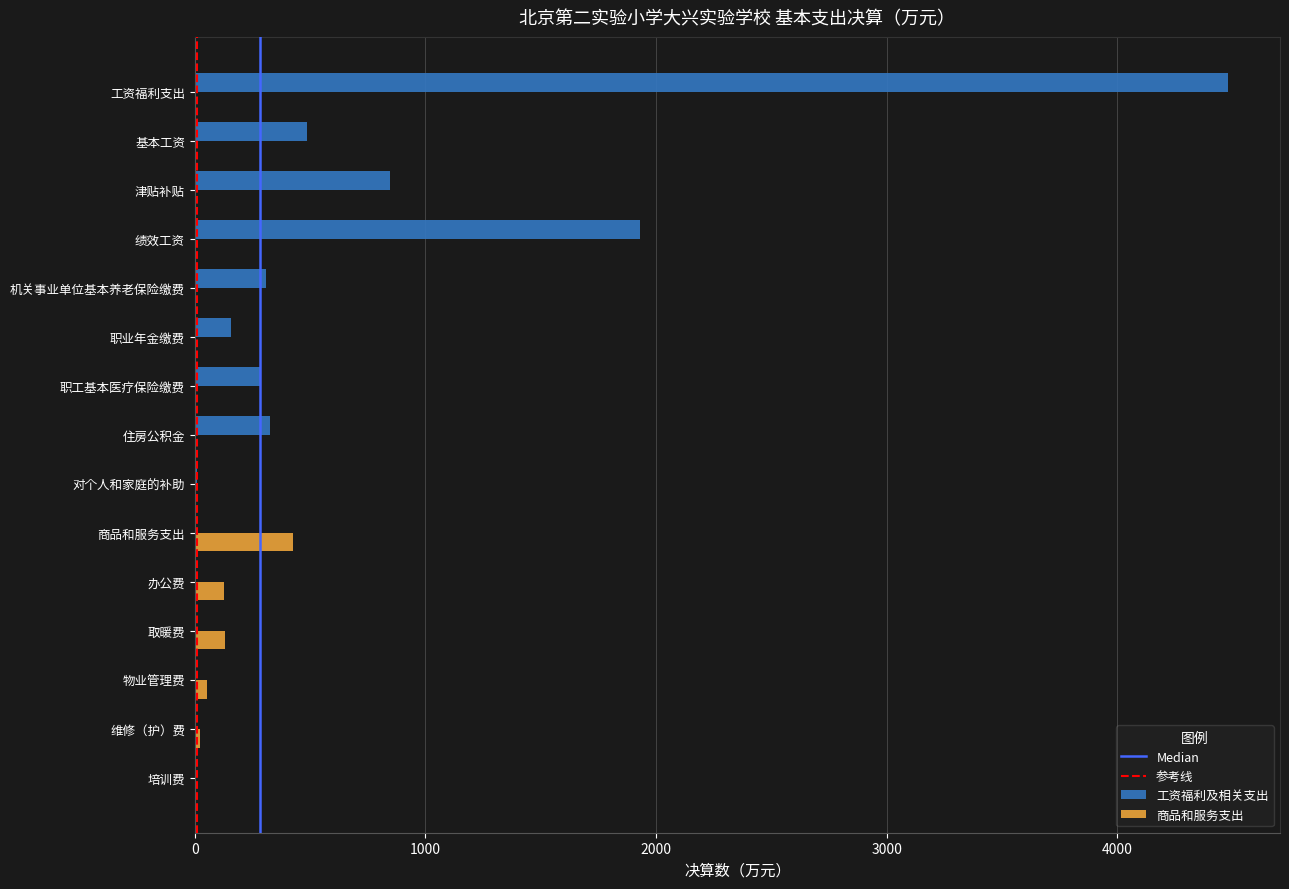

True or false: 商品和服务支出 has a value of 0.0 at 对个人和家庭的补助.

True